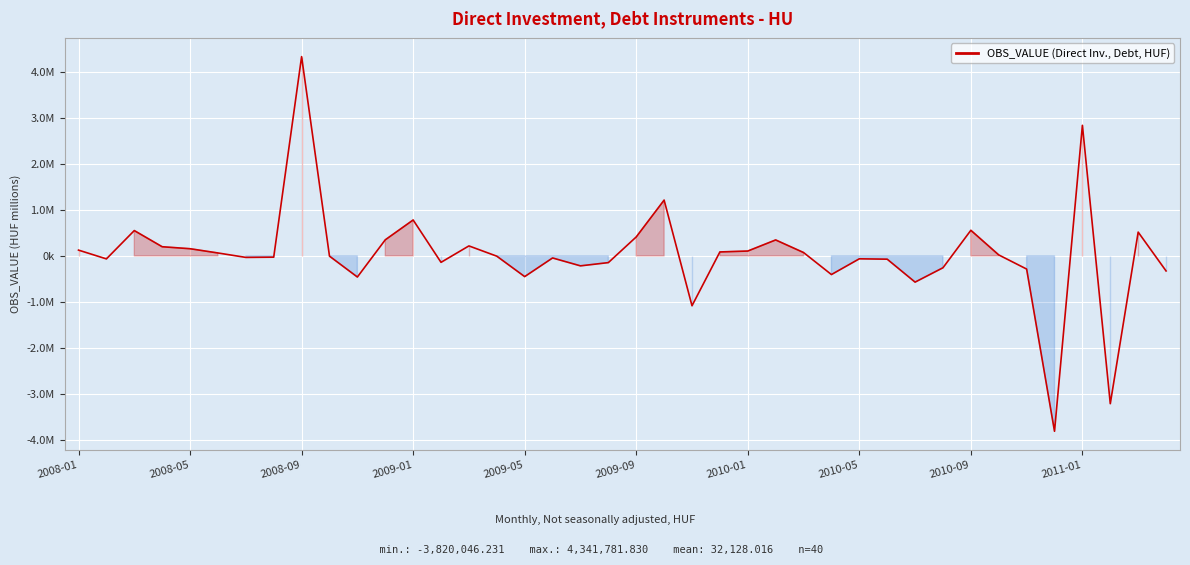

Does the chart display data point markers on the line(s)?

No